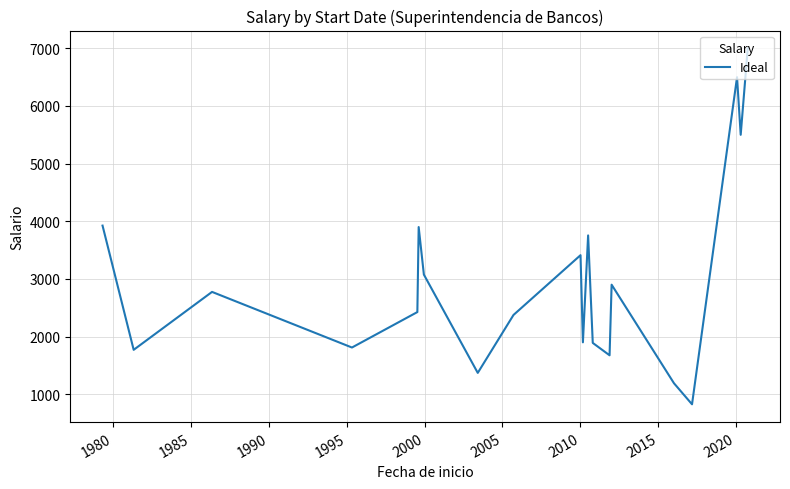

How many values are below 2775?

10